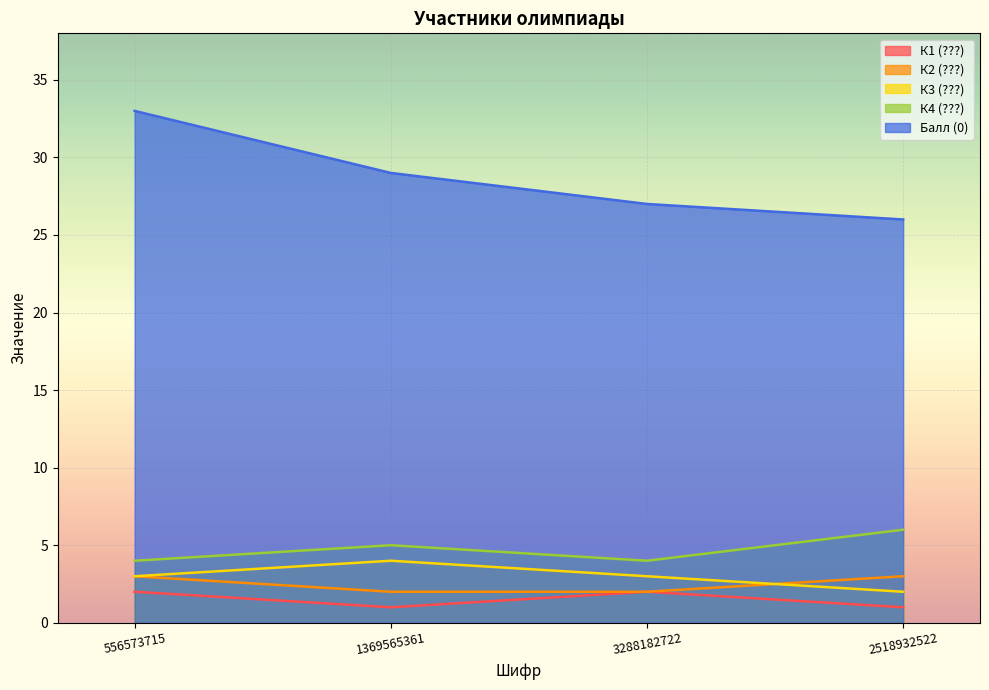

Which series has the largest total across all categories?

Балл (0)